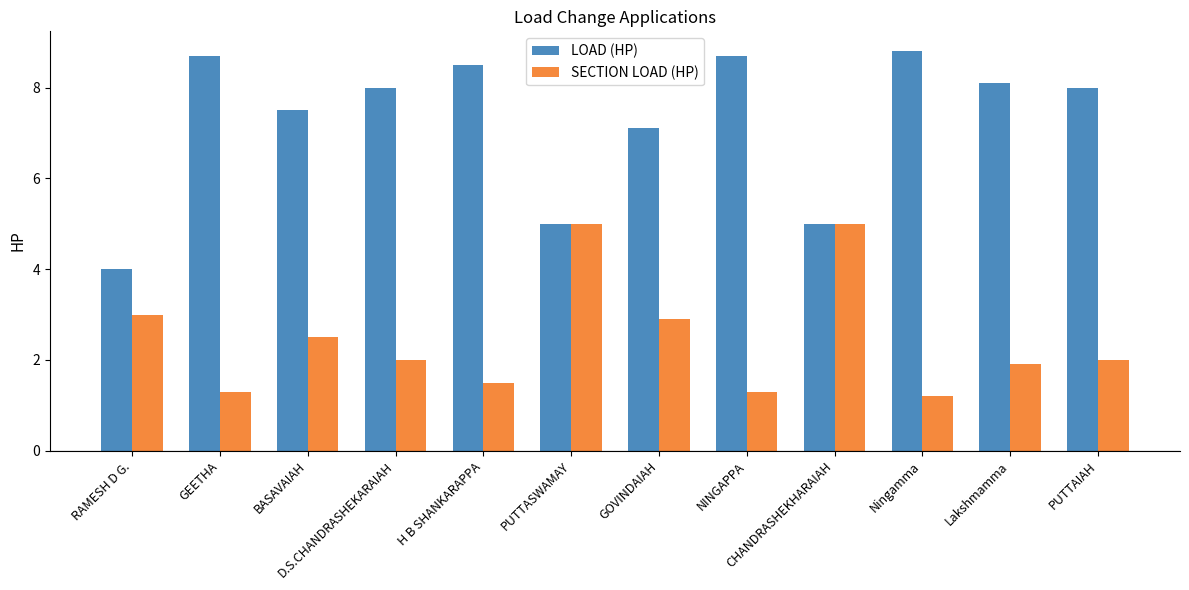

Is the value of SECTION LOAD (HP) at H B SHANKARAPPA greater than the value of LOAD (HP) at H B SHANKARAPPA?

No